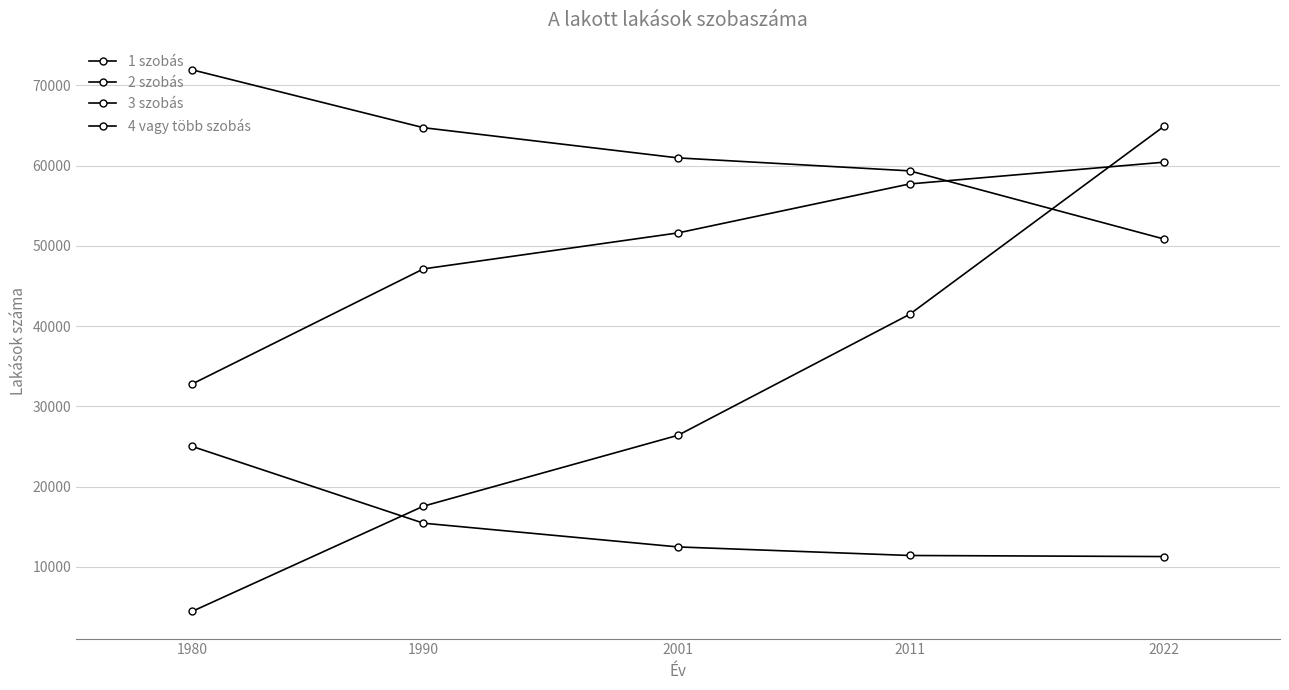

Between 1980 and 2022, which is larger?

1980